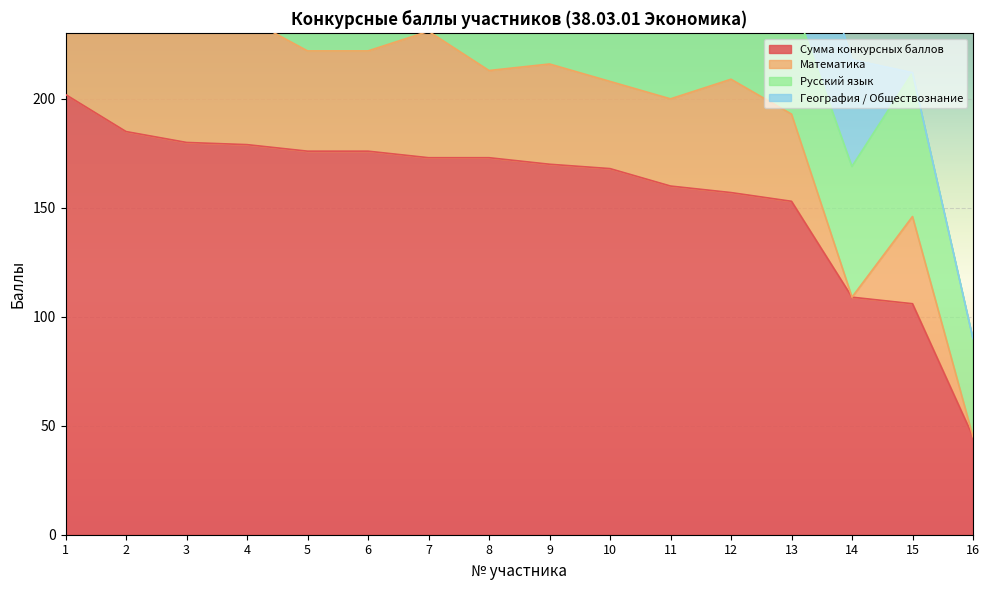

Rank the series at 12 from highest to lowest value.

Сумма конкурсных баллов, География / Обществознание, Математика, Русский язык